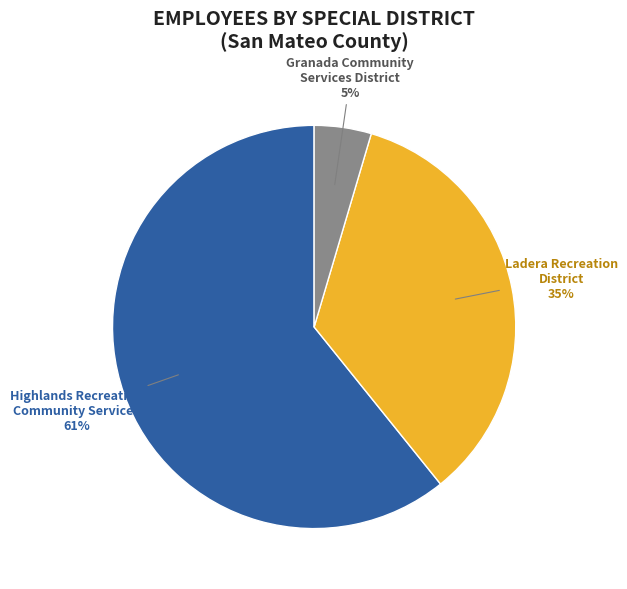

Does any single category account for the majority?

Yes